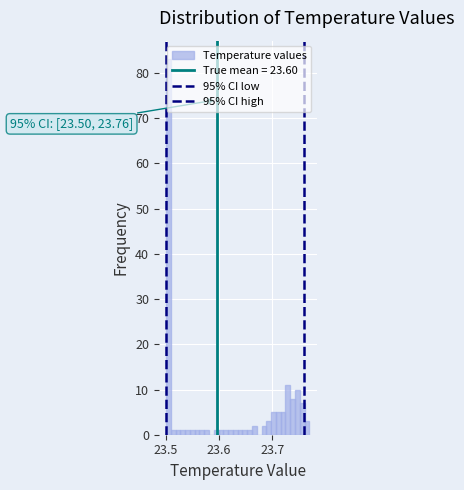

Read against the x-axis, roughly where is the centre of the tallest bar?

23.50